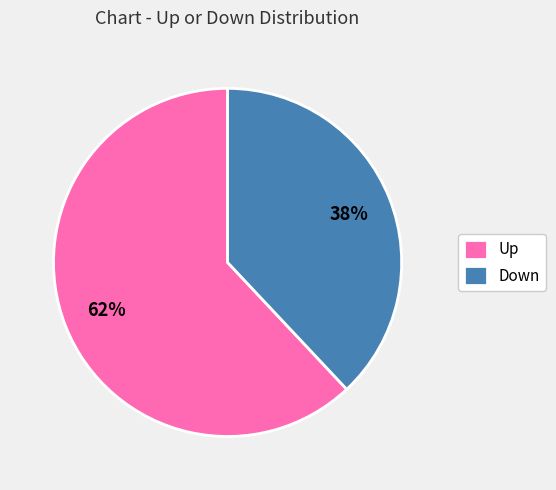

Count the number of slices in the pie.

2